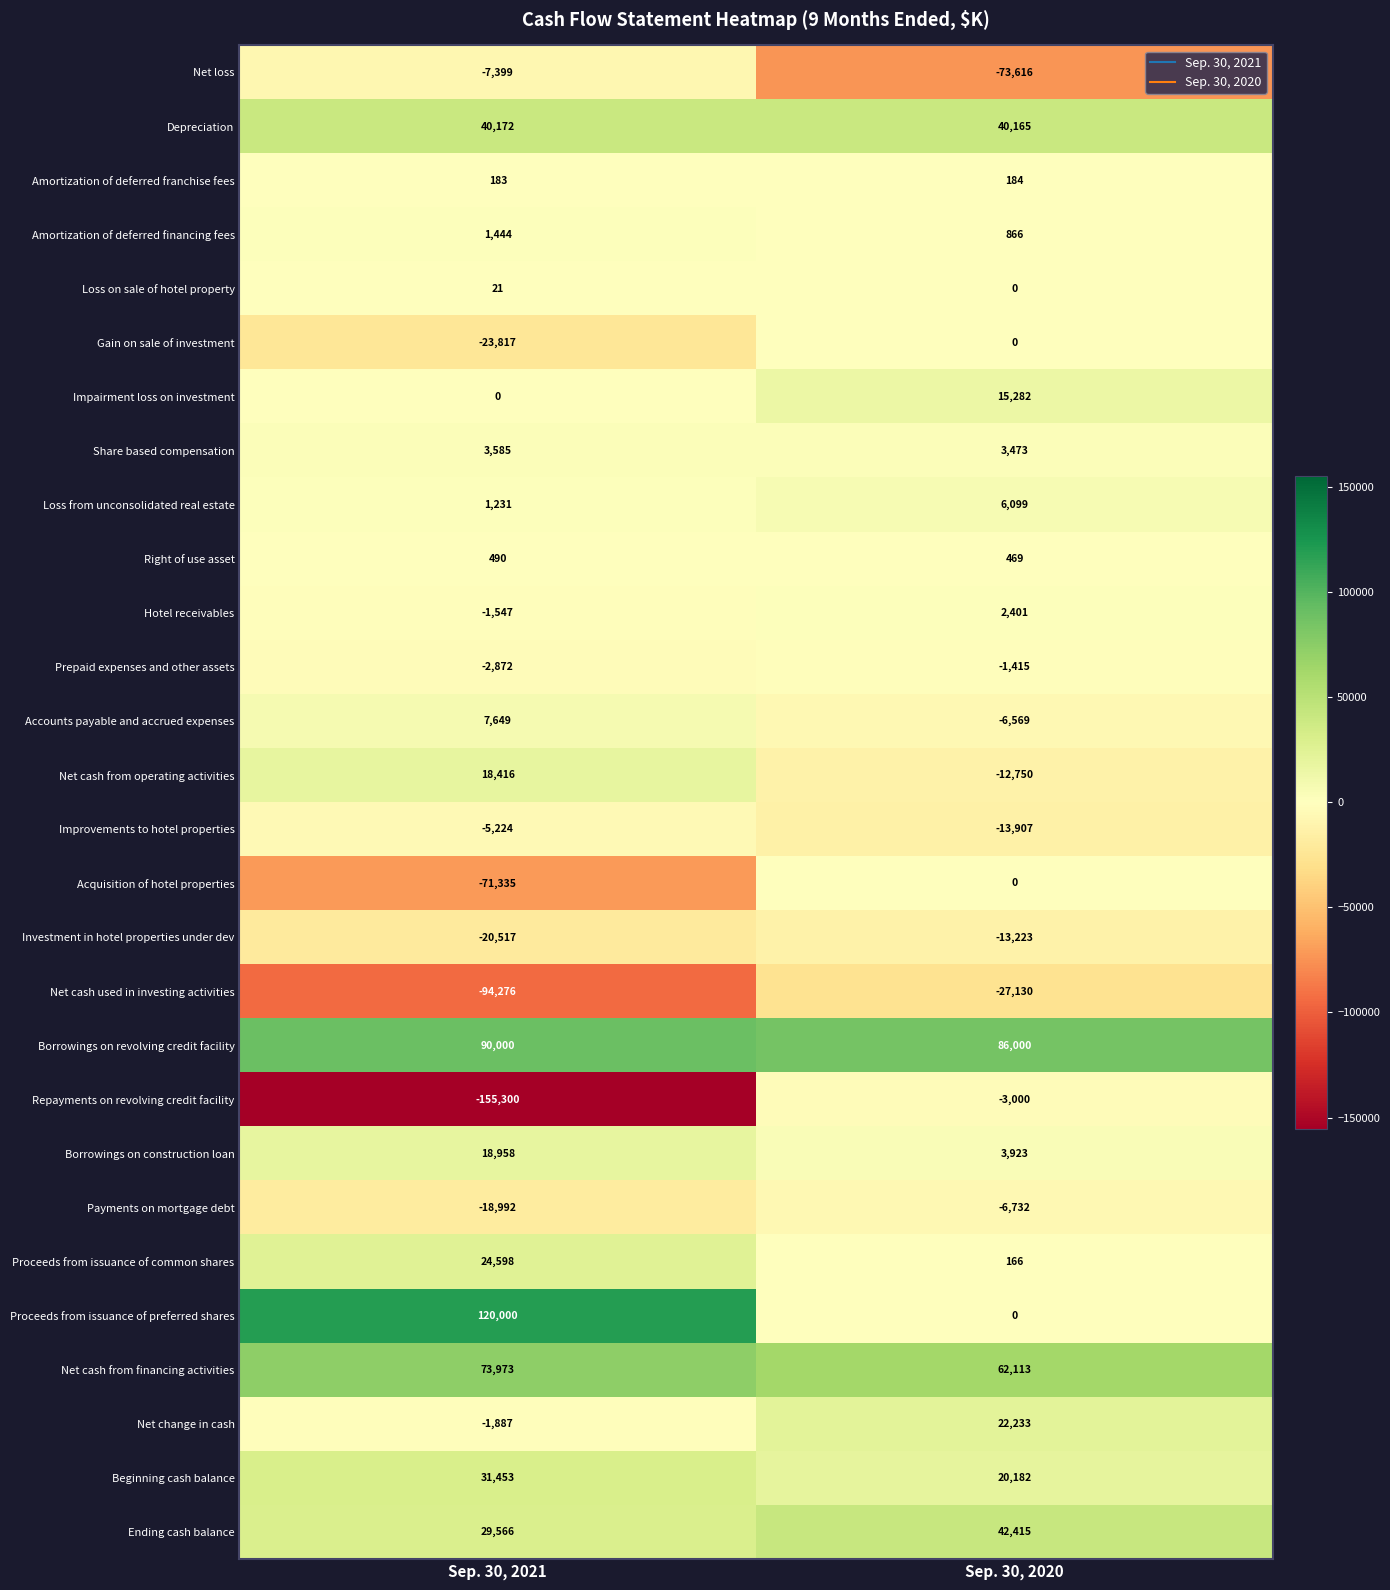

Which series changed the most between Sep. 30, 2021 and Sep. 30, 2020?

Repayments on revolving credit facility